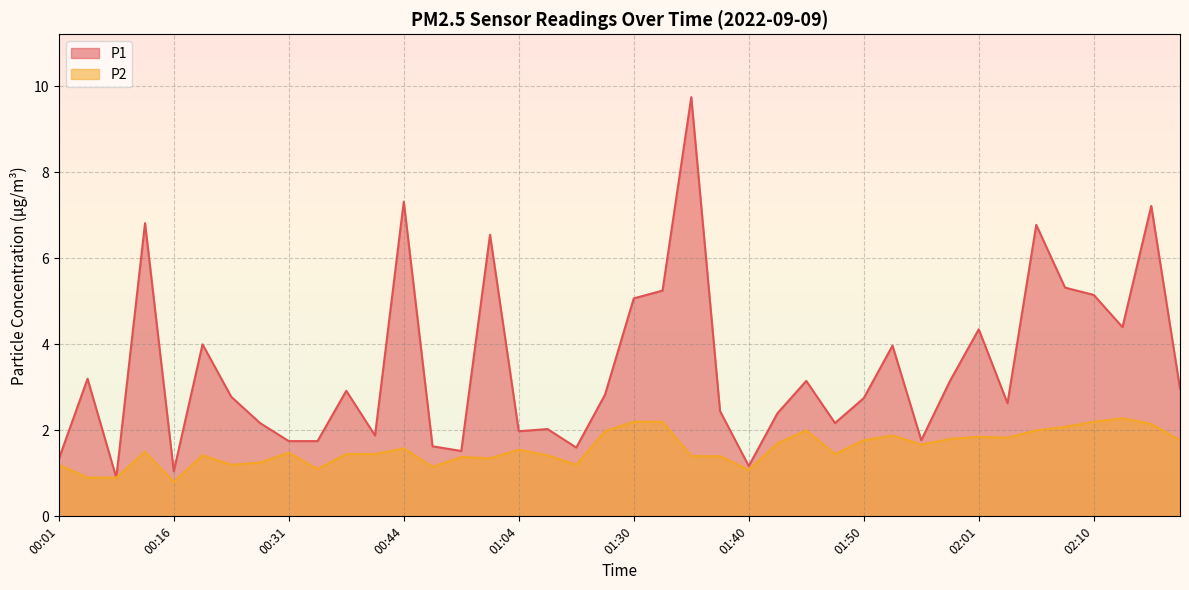

How many interior local valleys does the P1 series have?

11